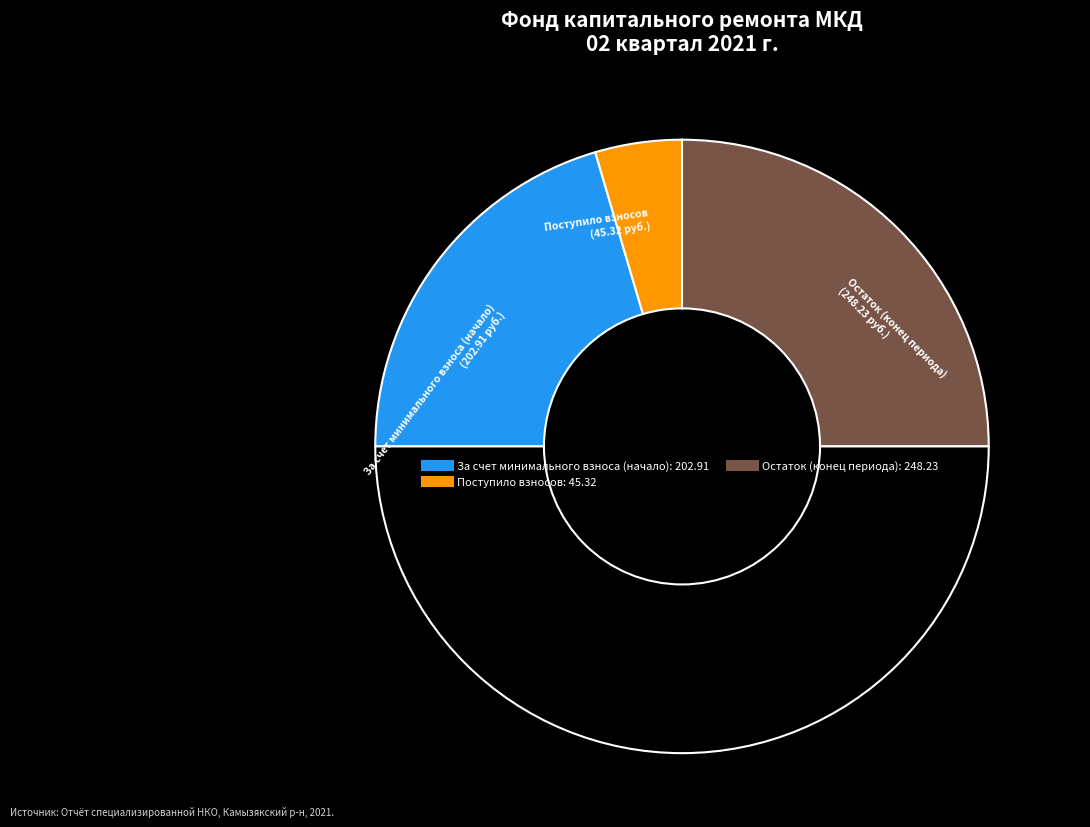

How many slices are in this pie chart?

4